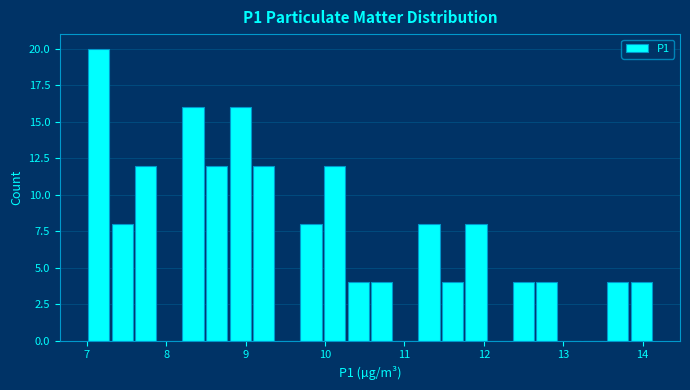

Around what value on the x-axis is the tallest bar? Give the approximate position of its centre, as read against the axis.

7.1